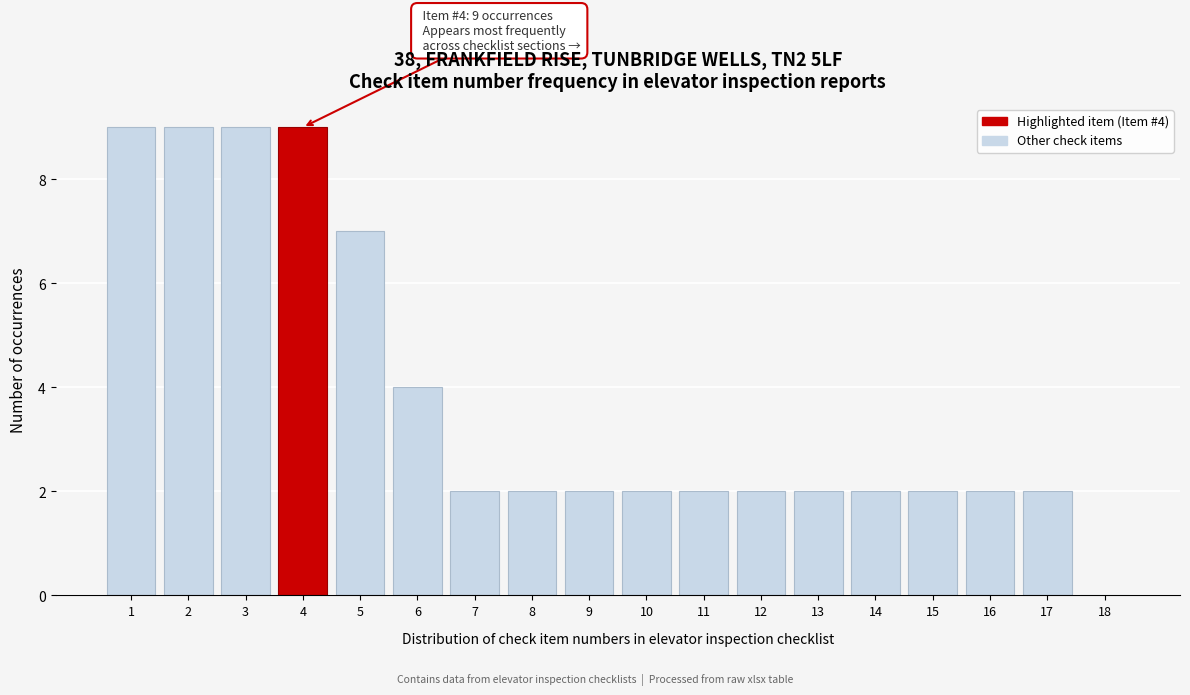

Reading left to right, list all the values displayed in this chart.

1=9	2=9	3=9	4=9	5=7	6=4	7=2	8=2	9=2	10=2	11=2	12=2	13=2	14=2	15=2	16=2	17=2	18=0